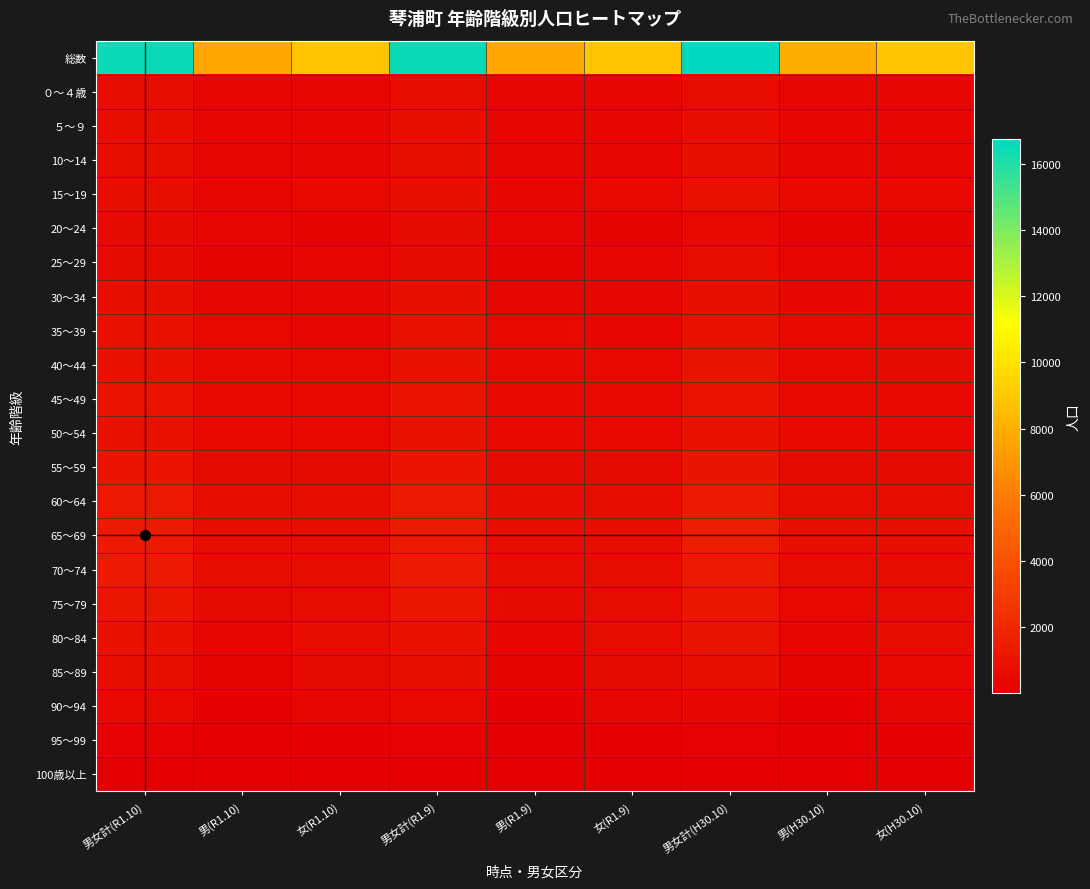

Which series changed the most between 男(R1.10) and 男(H30.10)?

総数